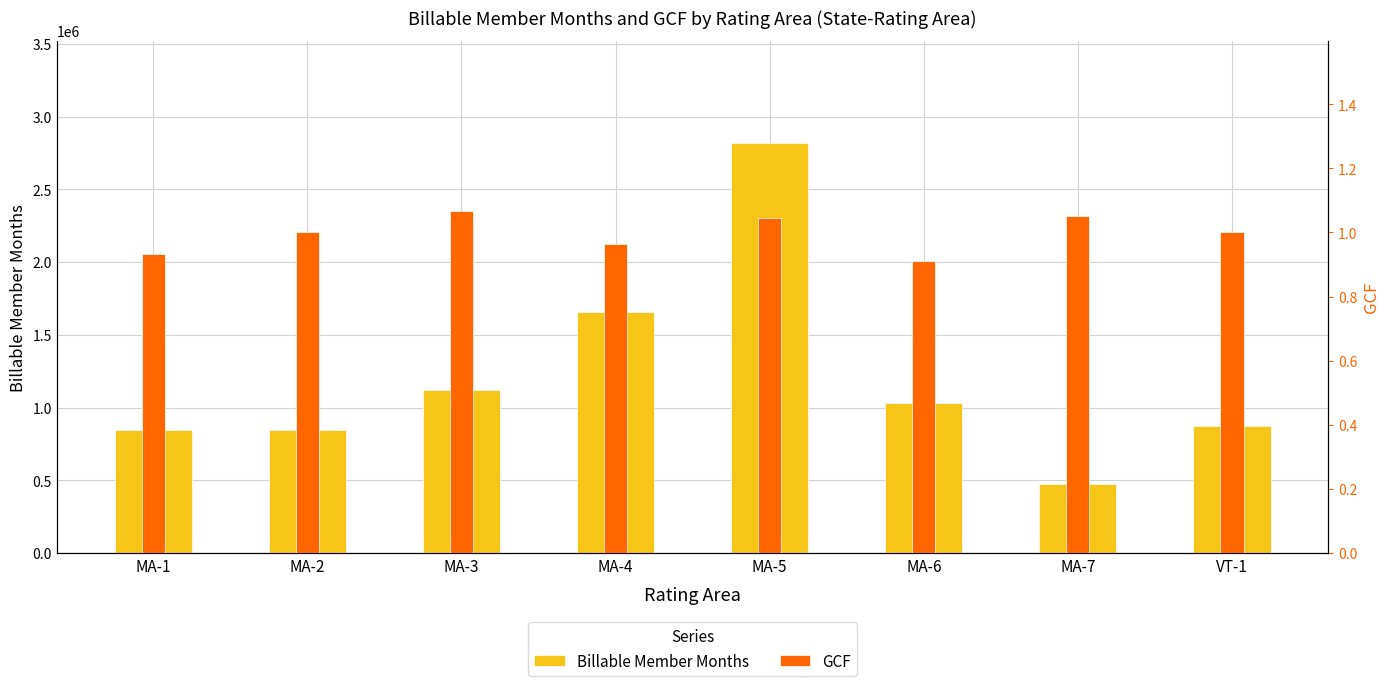

The GCF series shows 1.0 at MA-5. True or false?

True